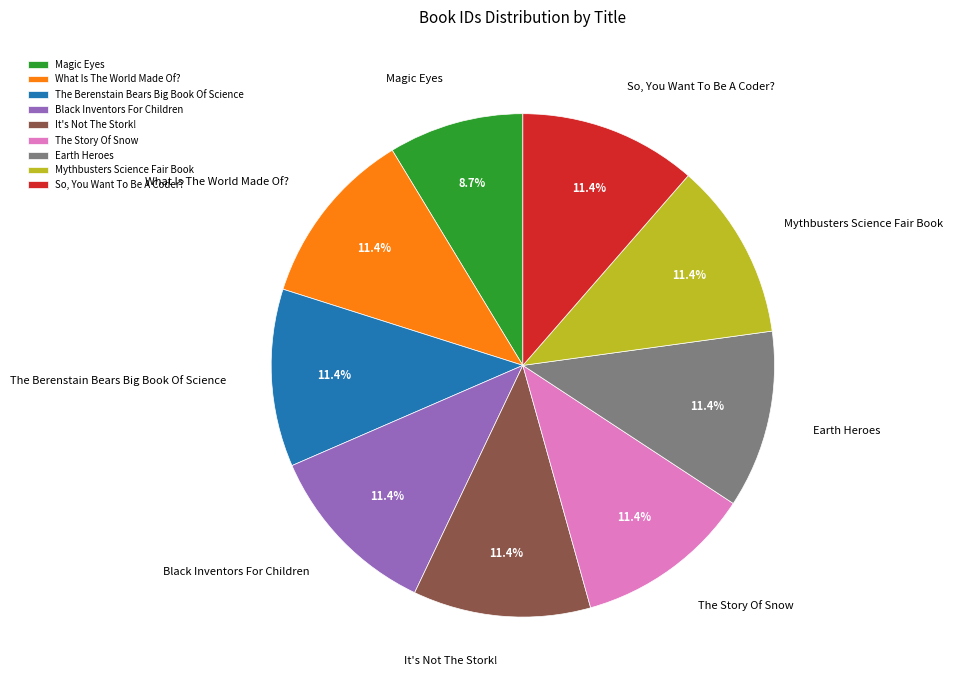

To the nearest percent, what portion does The Berenstain Bears Big Book Of Science represent?

11%